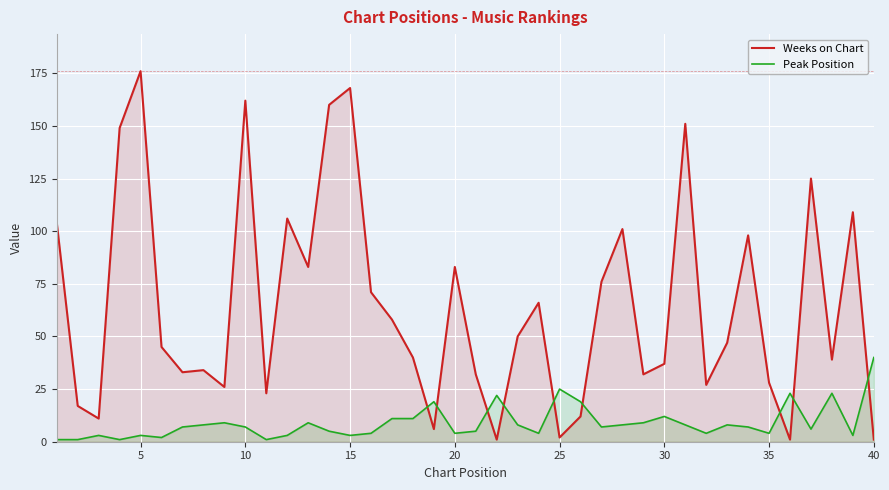

How many series are shown in this chart?

2